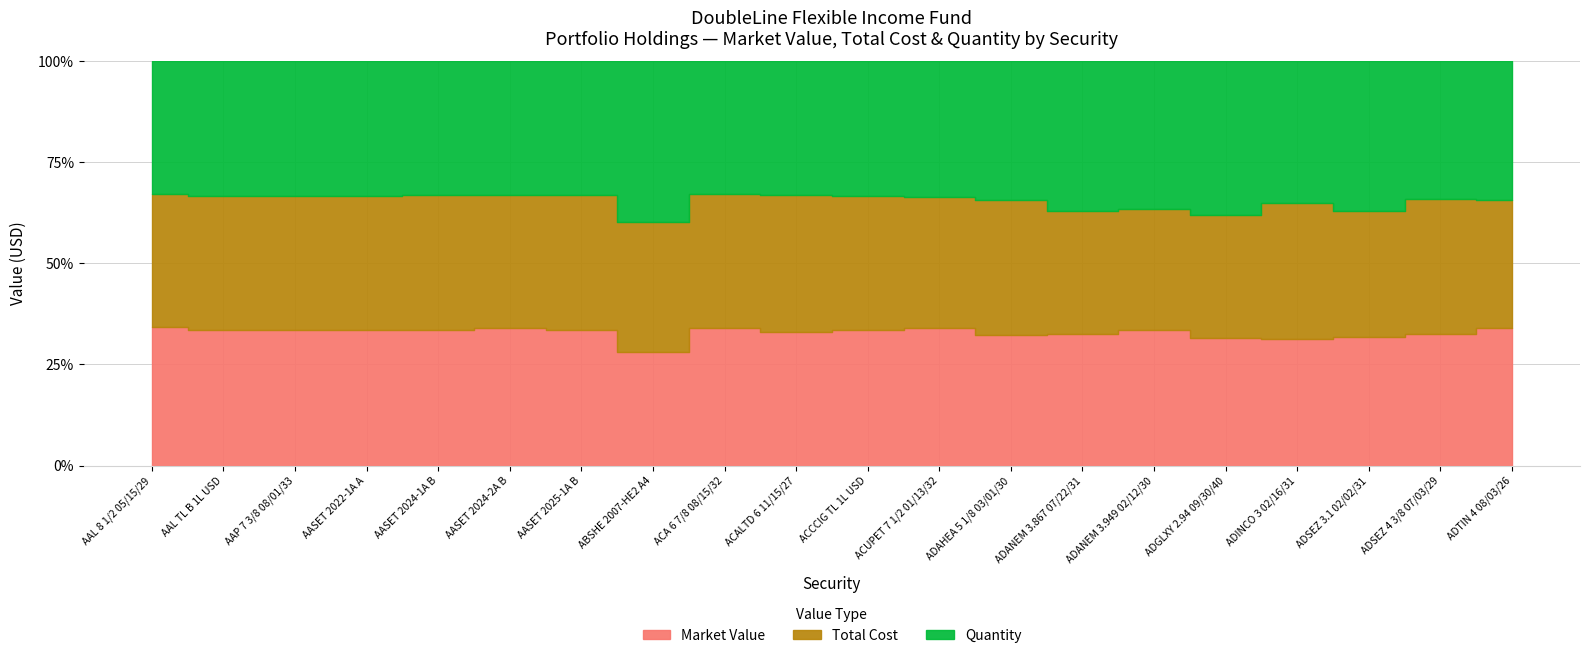

At which category does Quantity reach its first local peak?

AAL TL B 1L USD